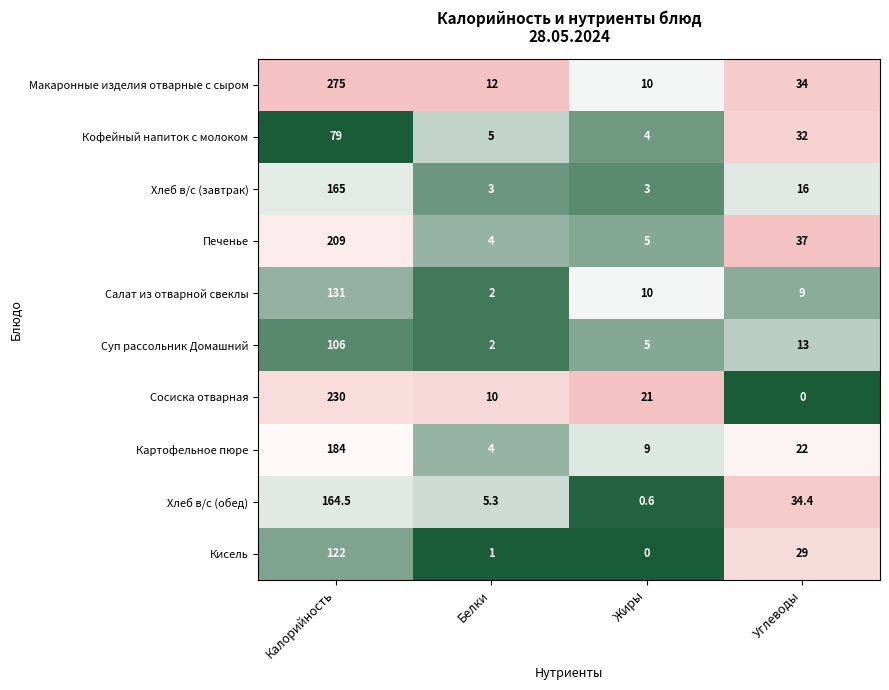

Which series has the widest spread of values?

Макаронные изделия отварные с сыром